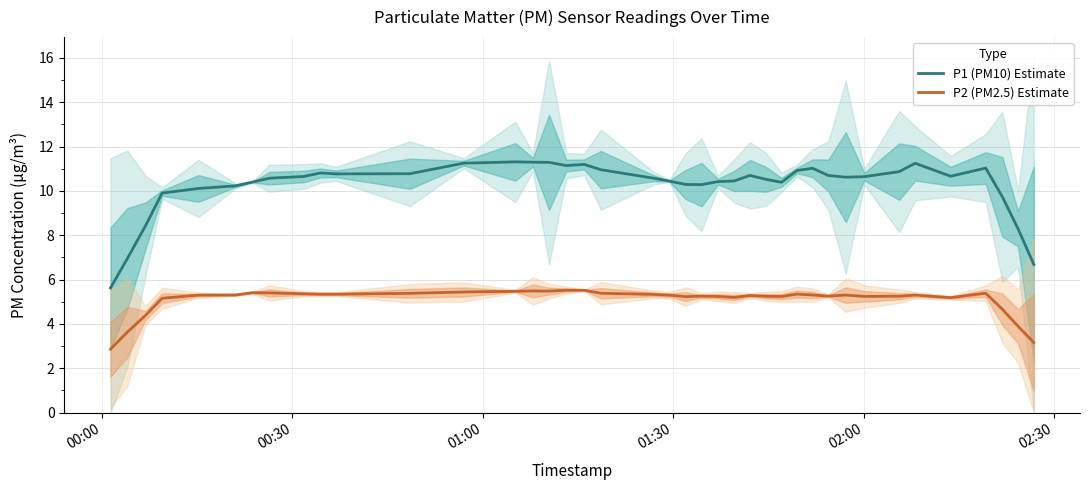

True or false: P2 (PM2.5) Estimate and P1 (PM10) Estimate intersect in this chart.

False